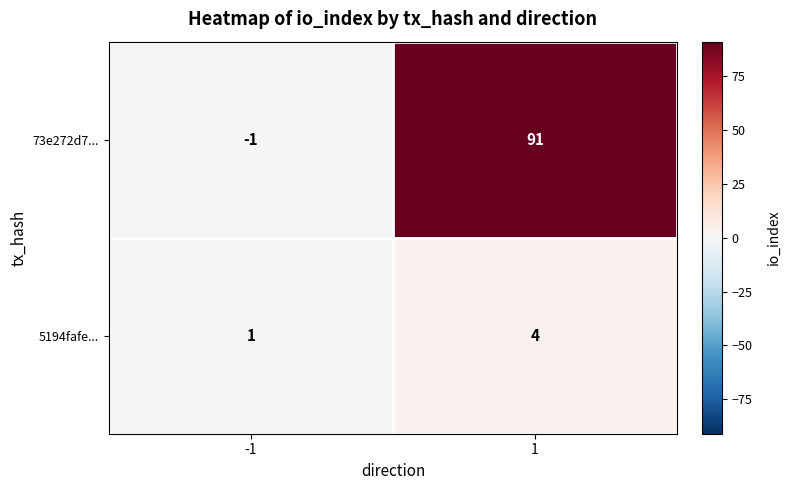

Read the 73e272d7... value at 1, to the nearest 5.

90